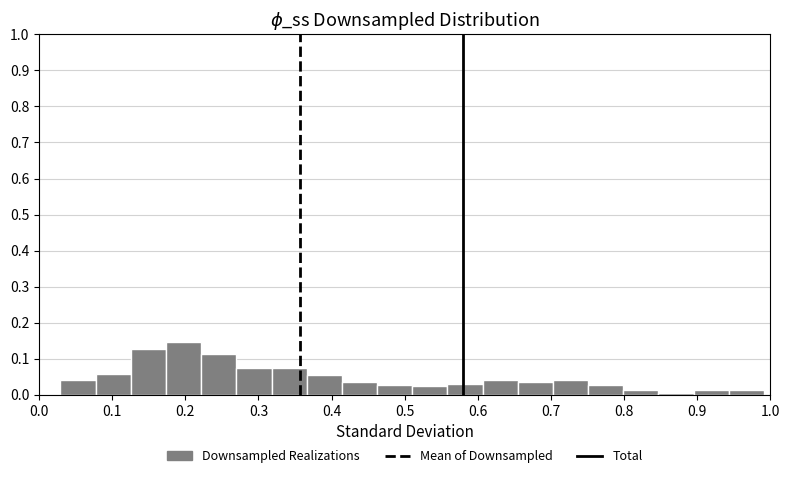

Reading left to right, transcribe this chart: for each bar, give the range it covers on the x-axis and its height. Neither the bar edges nor the heights are printed on the chart, so give them approximately, as read against the axes.

0.03 to 0.08: 0.04
0.08 to 0.13: 0.06
0.13 to 0.17: 0.13
0.17 to 0.22: 0.15
0.22 to 0.27: 0.11
0.27 to 0.32: 0.07
0.32 to 0.37: 0.07
0.37 to 0.41: 0.05
0.41 to 0.46: 0.03
0.46 to 0.51: 0.03
0.51 to 0.56: 0.02
0.56 to 0.61: 0.03
0.61 to 0.65: 0.04
0.65 to 0.70: 0.03
0.70 to 0.75: 0.04
0.75 to 0.80: 0.03
0.80 to 0.85: 0.01
0.85 to 0.90: under 0.01
0.90 to 0.94: 0.01
0.94 to 0.99: 0.01